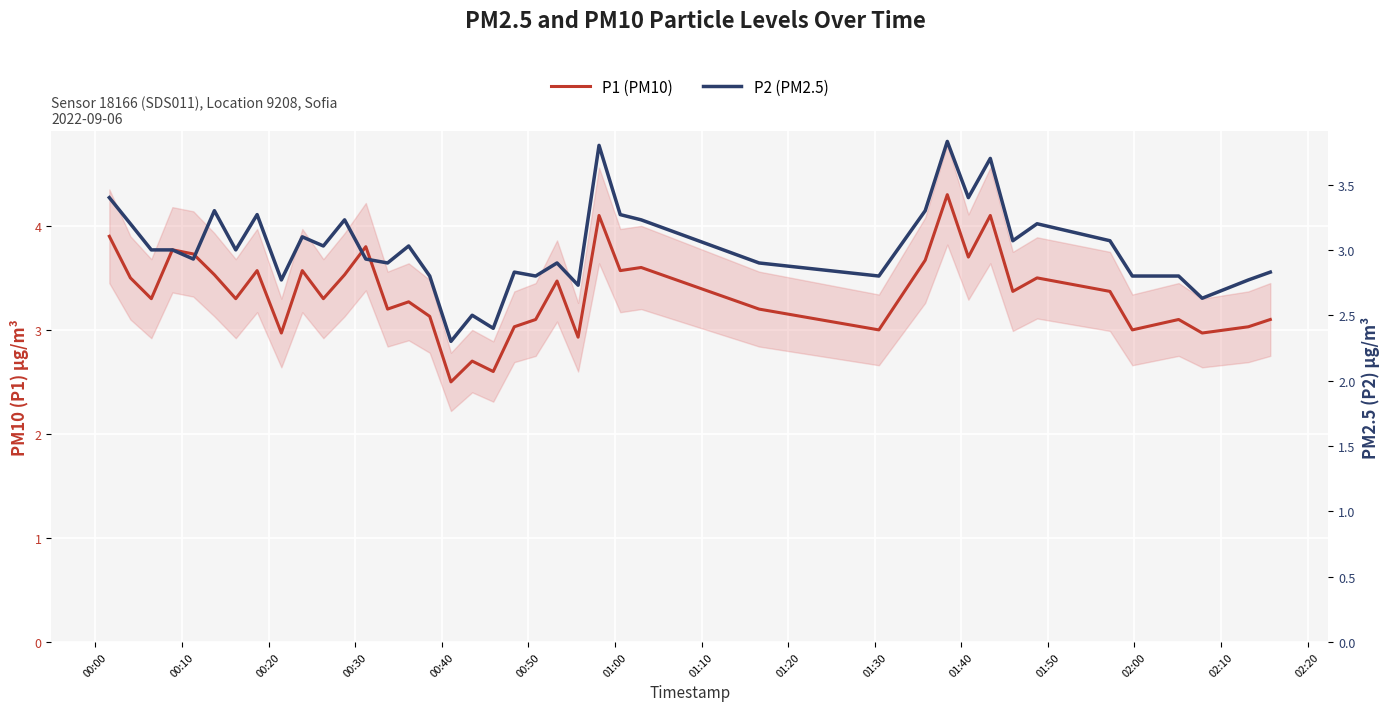

Is it true that P2 (PM2.5) equals 4.3 at 26?

False